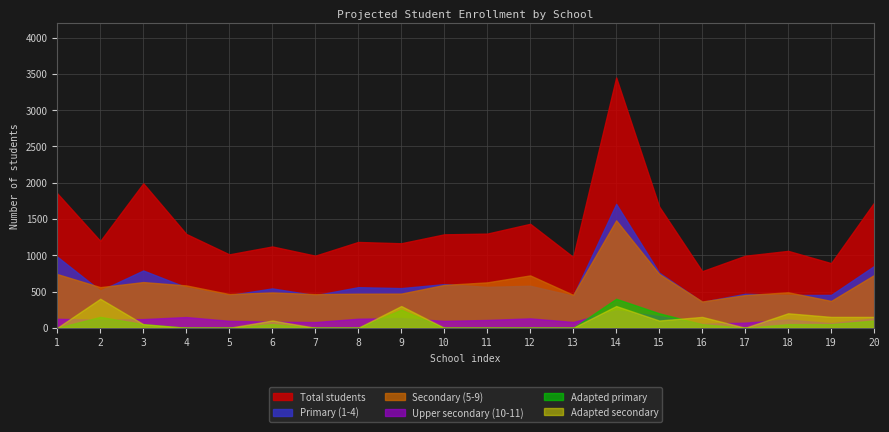

In Adapted secondary, how many points are higher than both neighbors (excluding endpoints)?

6